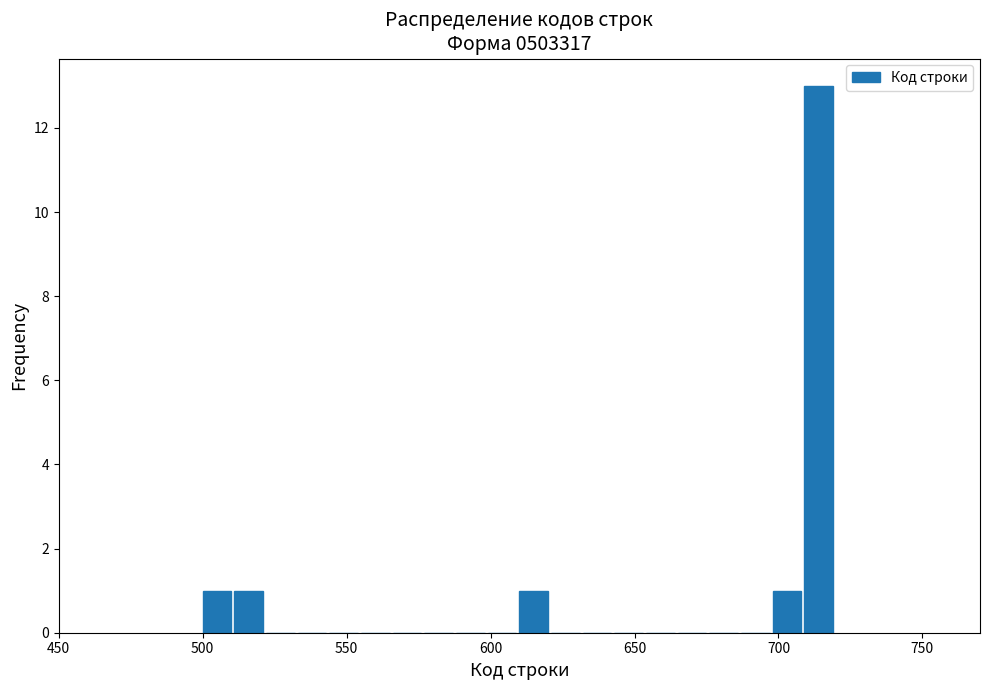

Around what value on the x-axis is the tallest bar? Give the approximate position of its centre, as read against the axis.

715